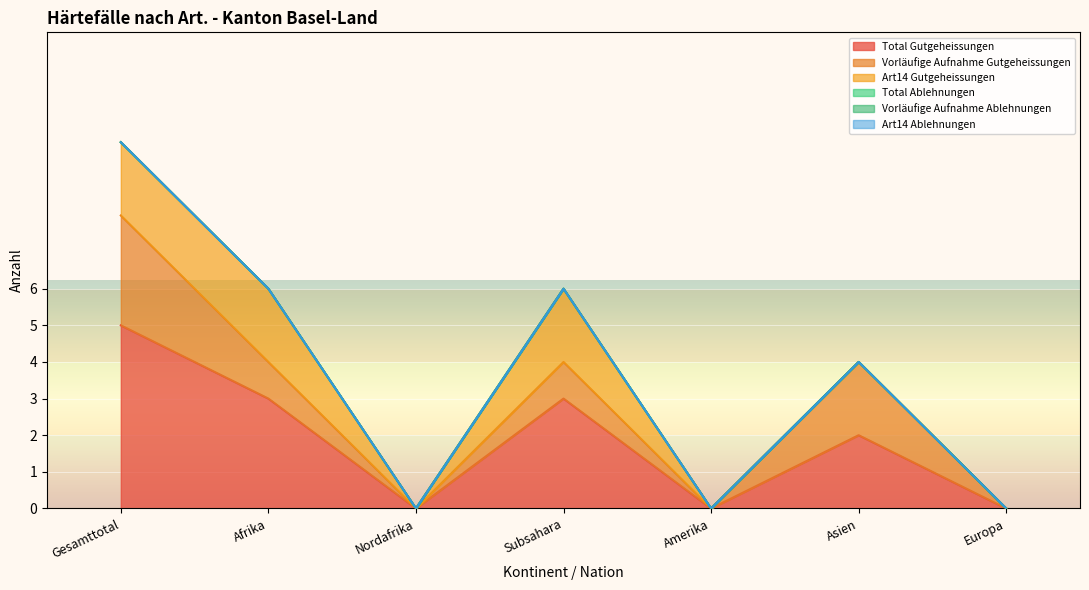

Which series has the largest range (max minus min)?

Total Gutgeheissungen